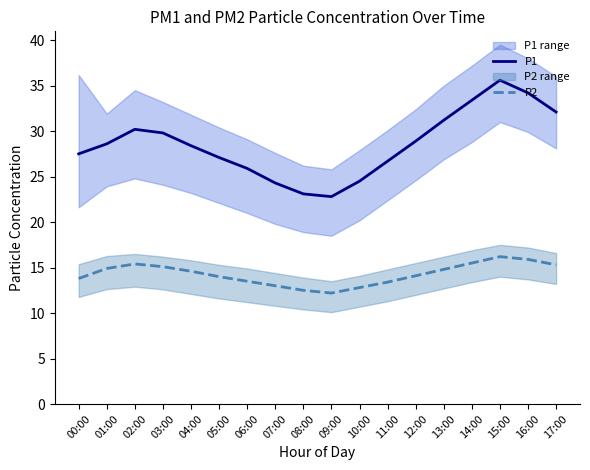

What is the greatest value displayed?

35.6